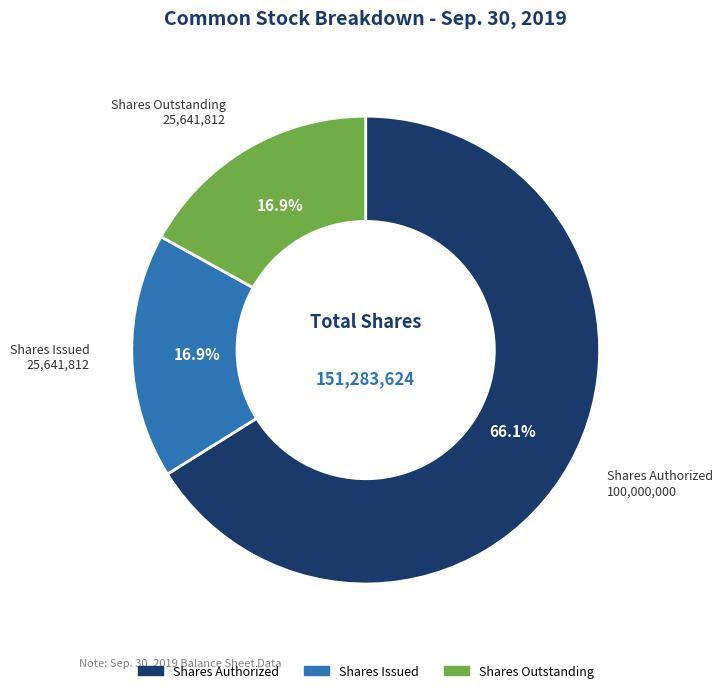

Count the number of slices in the pie.

3